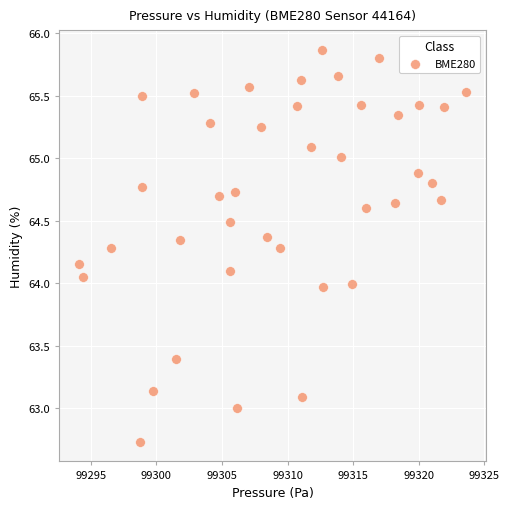

What is the range of X values (max minus min)?

29.5